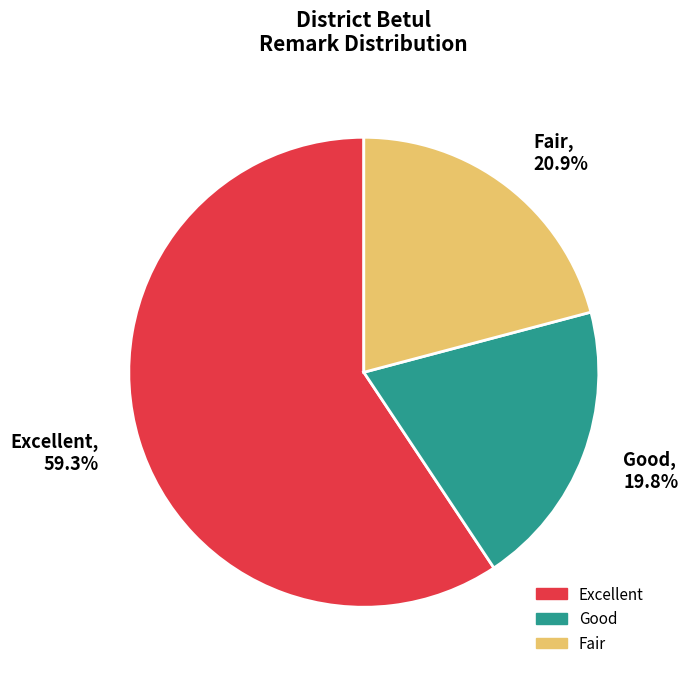

Which slice is the largest?

Excellent